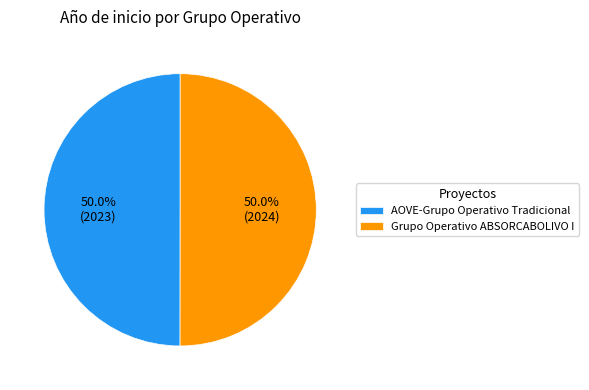

Do Grupo Operativo ABSORCABOLIVO I and AOVE-Grupo Operativo Tradicional together represent more than half of the pie?

Yes